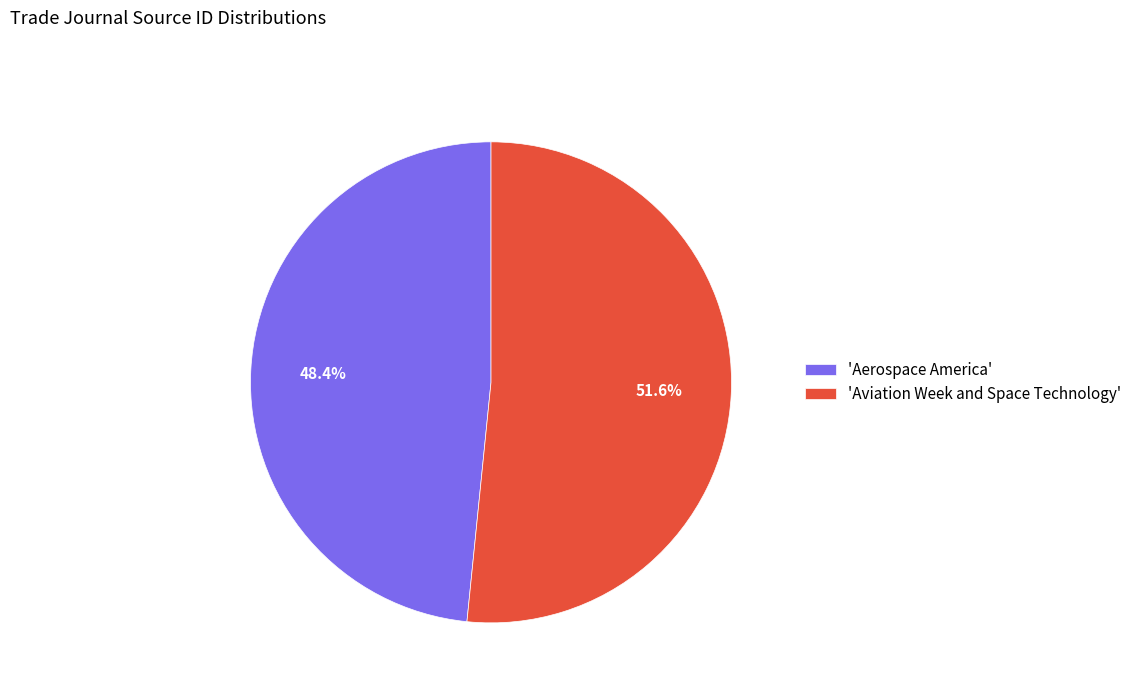

Which category has the smallest portion of the pie?

'Aerospace America'